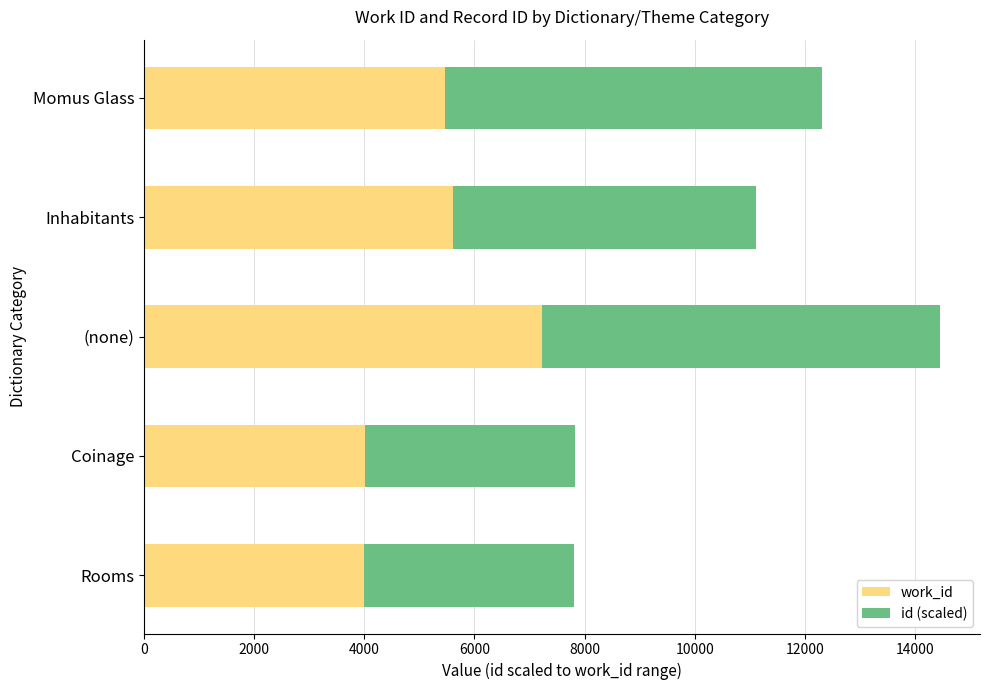

Read the work_id value at Rooms.

3994.0